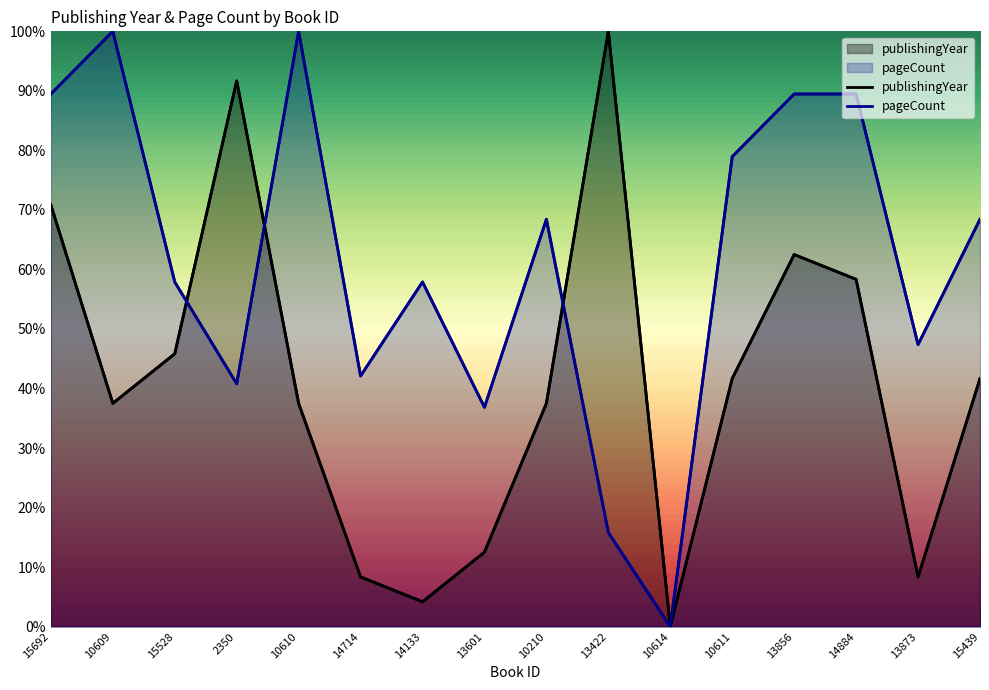

How many values in pageCount are above zero?

15